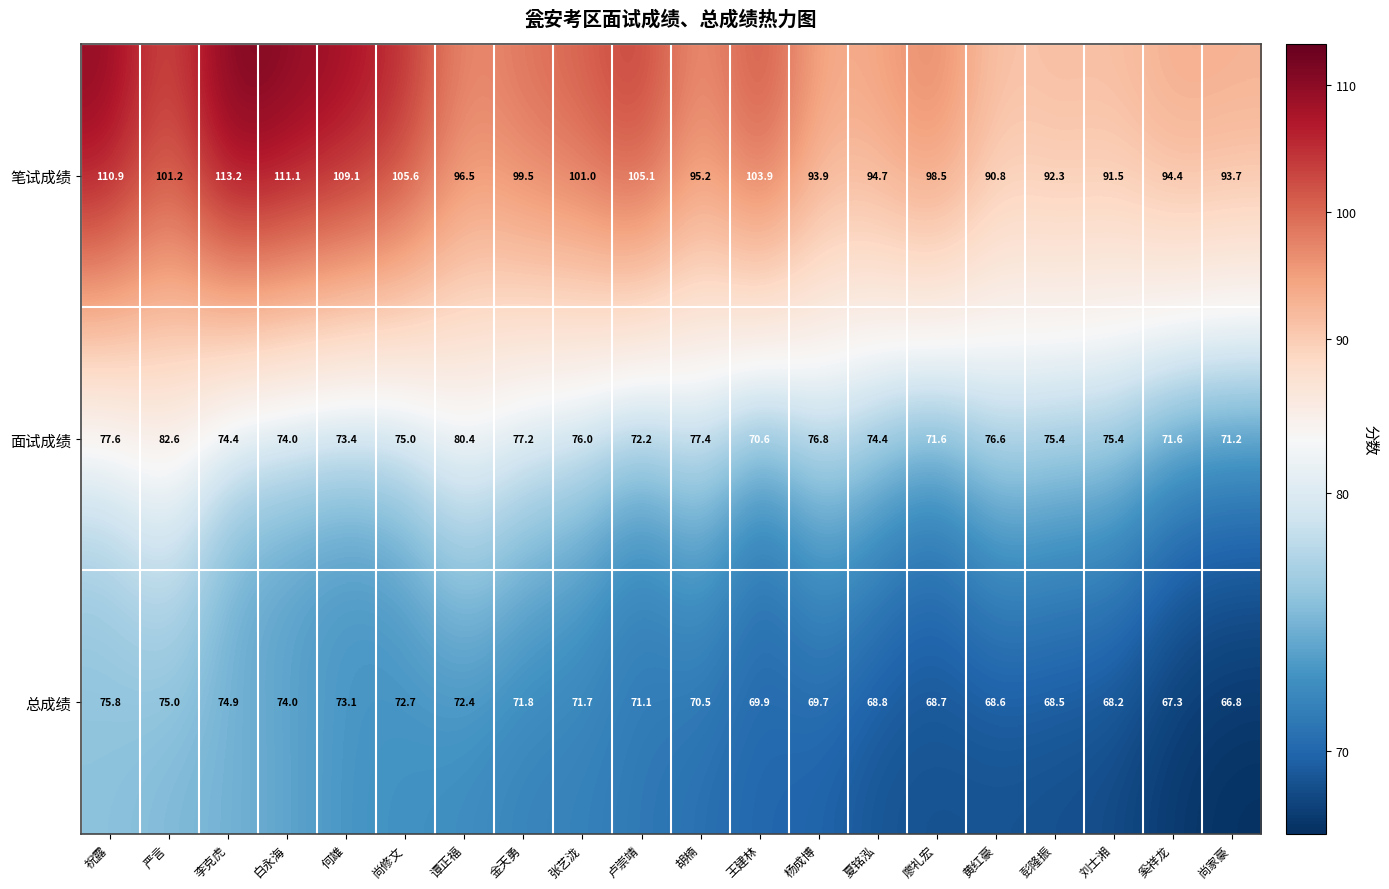

Is it true that 笔试成绩 equals 94.4 at 奚祥龙?

True